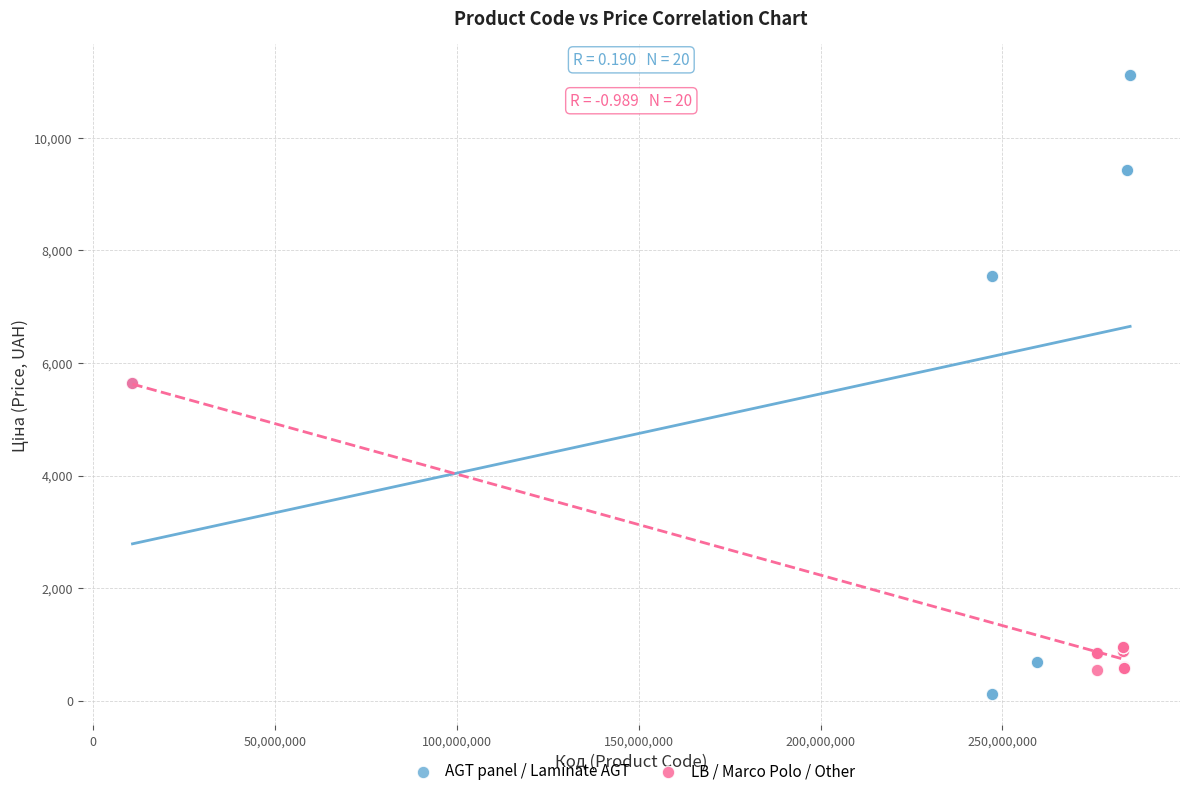

Which series contains the highest Y value?

AGT panel / Laminate AGT